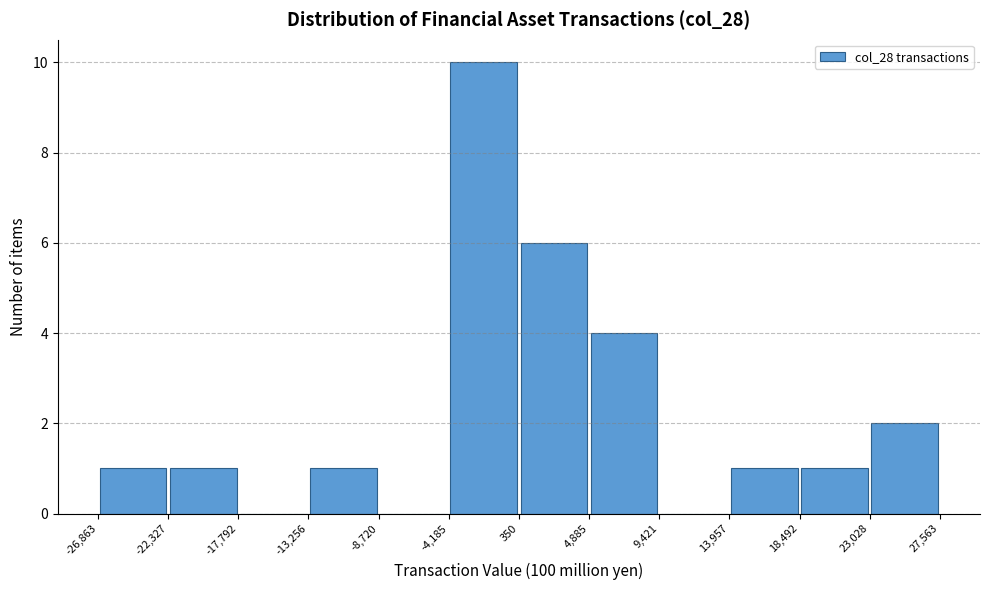

Which range on the x-axis has the tallest bar?

-4,185 to 350